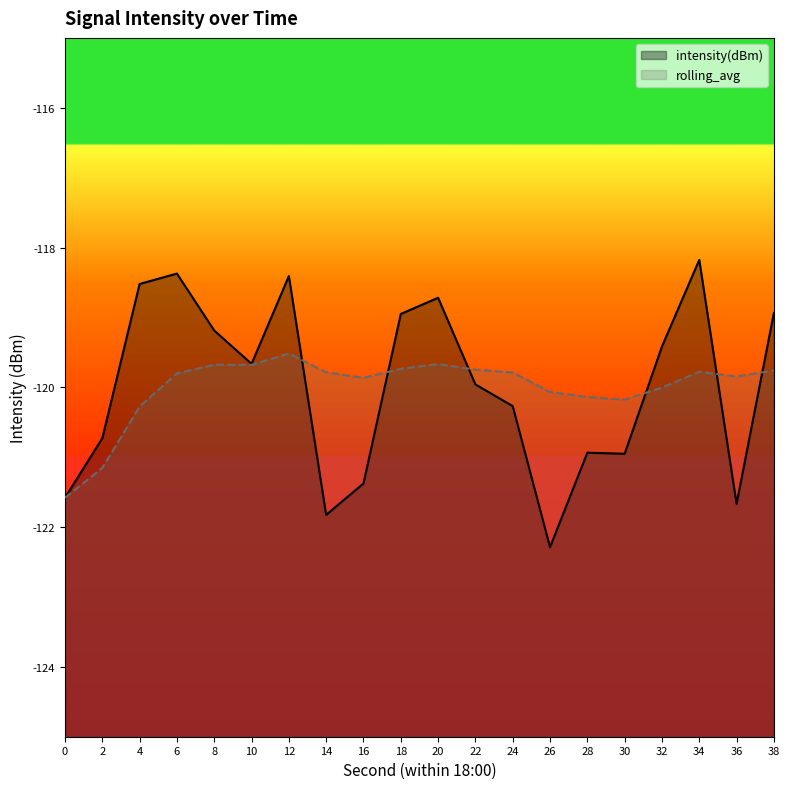

At which category is the sum across all series the highest?

12